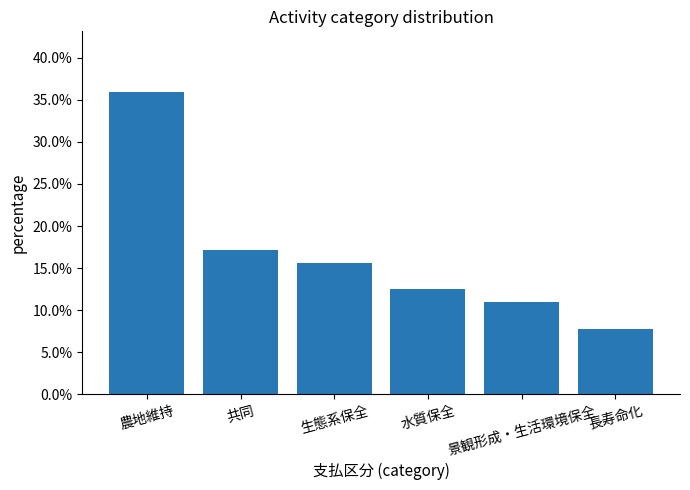

Reading right to left, transcribe all the data shown in this chart.

0.1	0.1	0.1	0.2	0.2	0.4